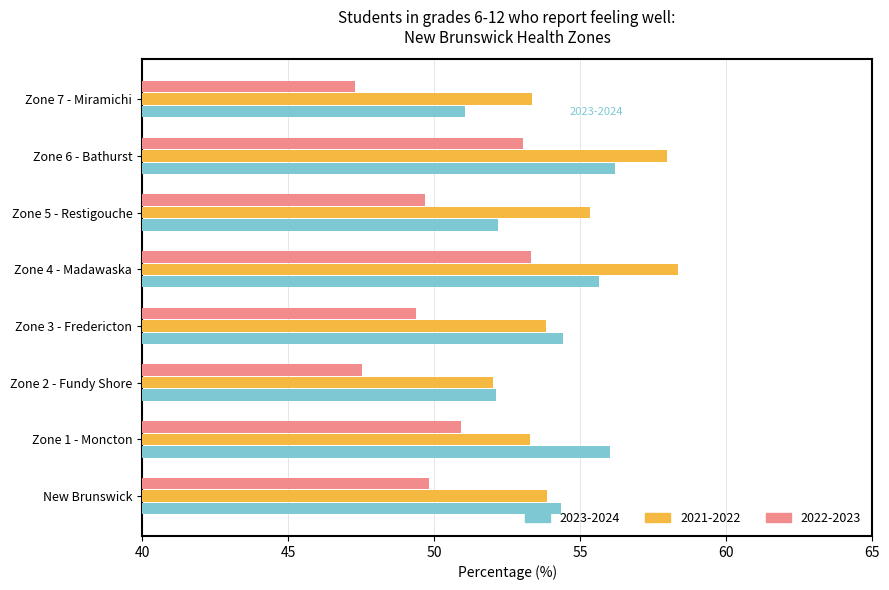

True or false: 2021-2022 has a value of 33.3 at Zone 7 - Miramichi.

False